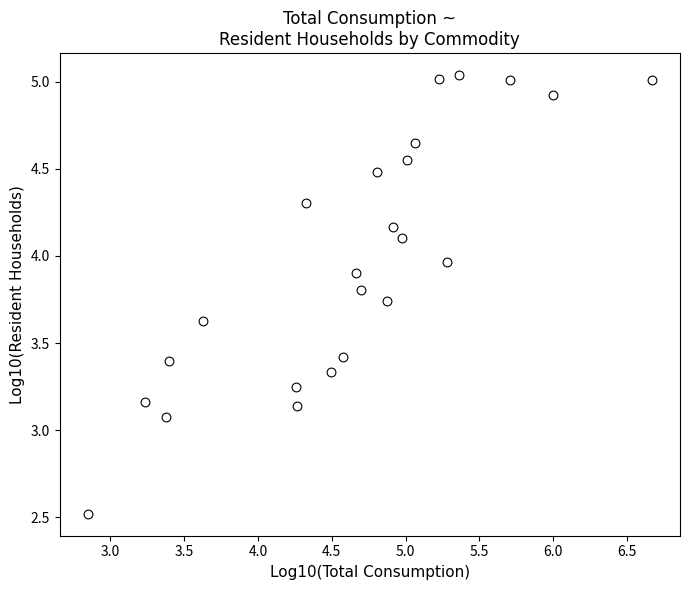

What is the range of X values (max minus min)?

3.8